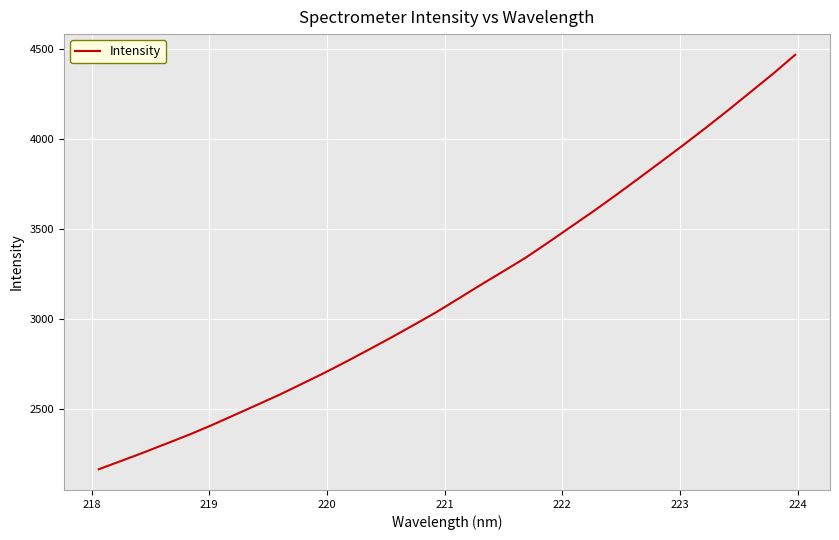

What is the difference between the maximum and minimum values?

2298.6